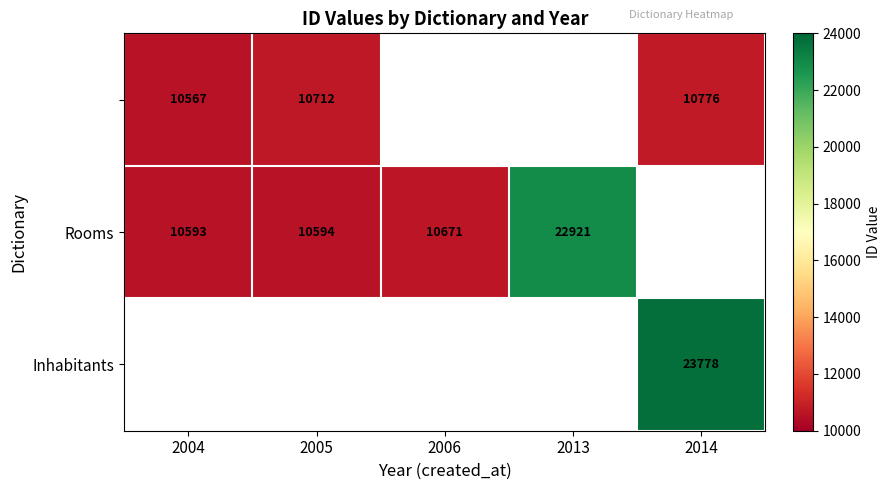

The value of Rooms at 2013 is 22921. True or false?

True